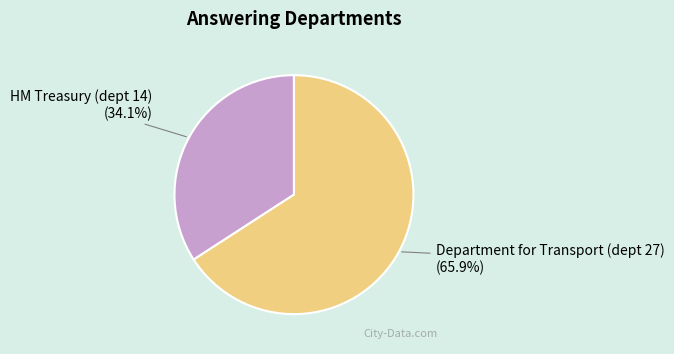

Do HM Treasury (dept 14) and Department for Transport (dept 27) together represent more than half of the pie?

Yes